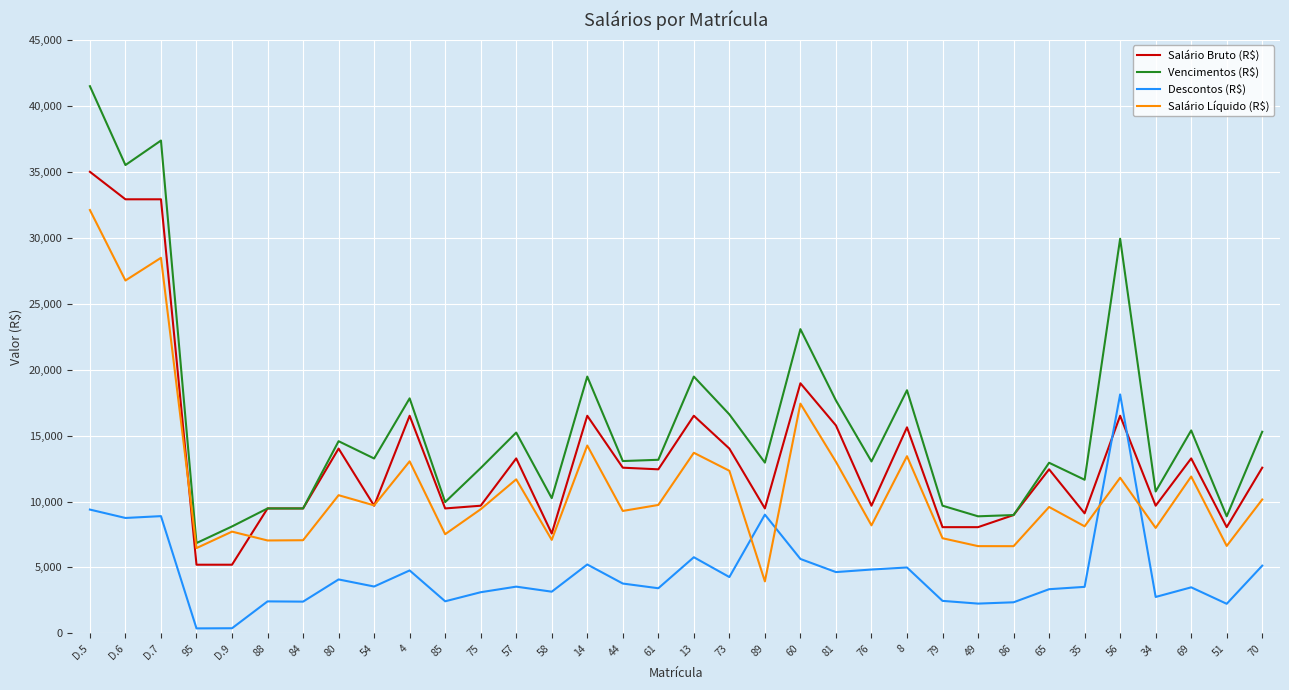

Which series has the widest spread of values?

Vencimentos (R$)